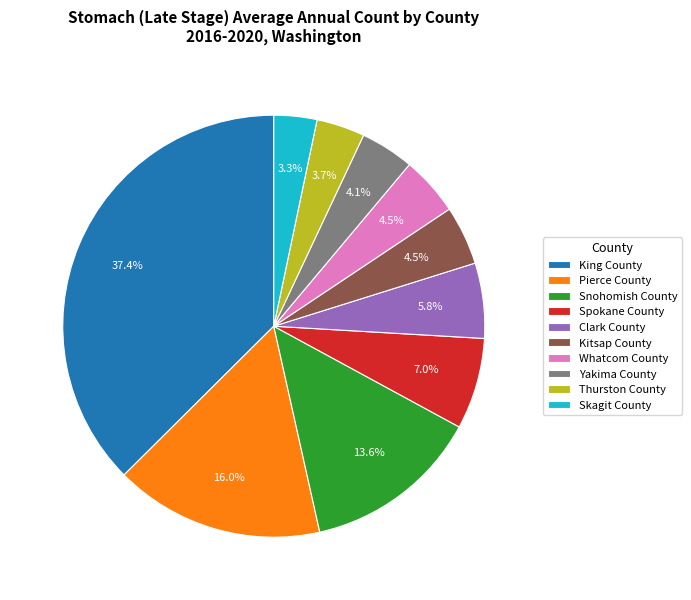

Count the number of slices in the pie.

10